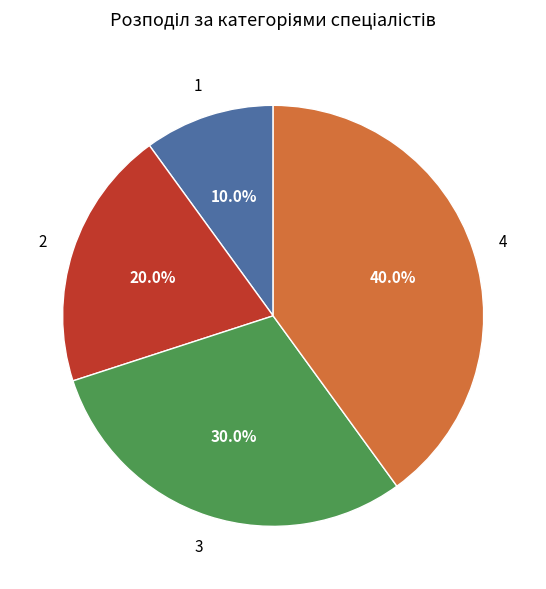

Does any single category account for the majority?

No